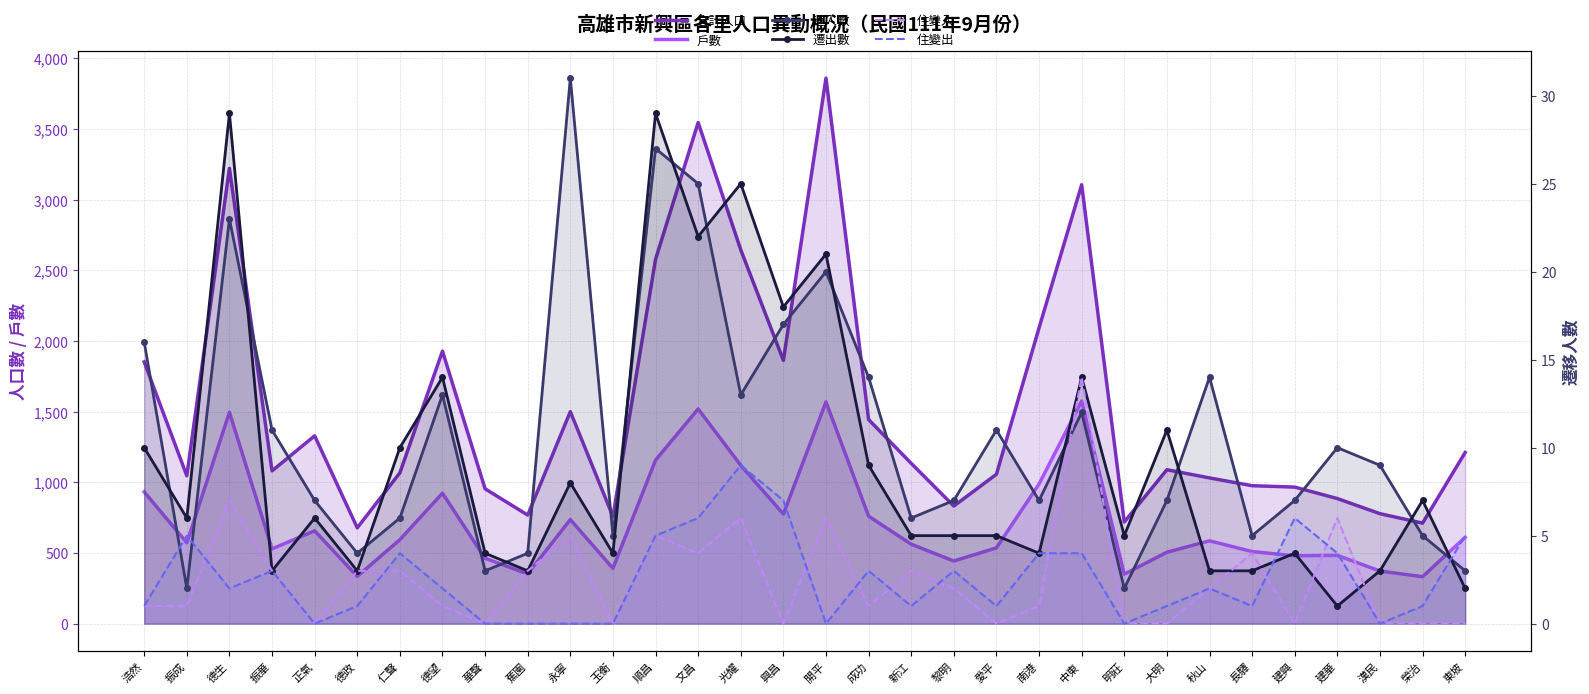

At which label does 住變入 reach its peak?

中東